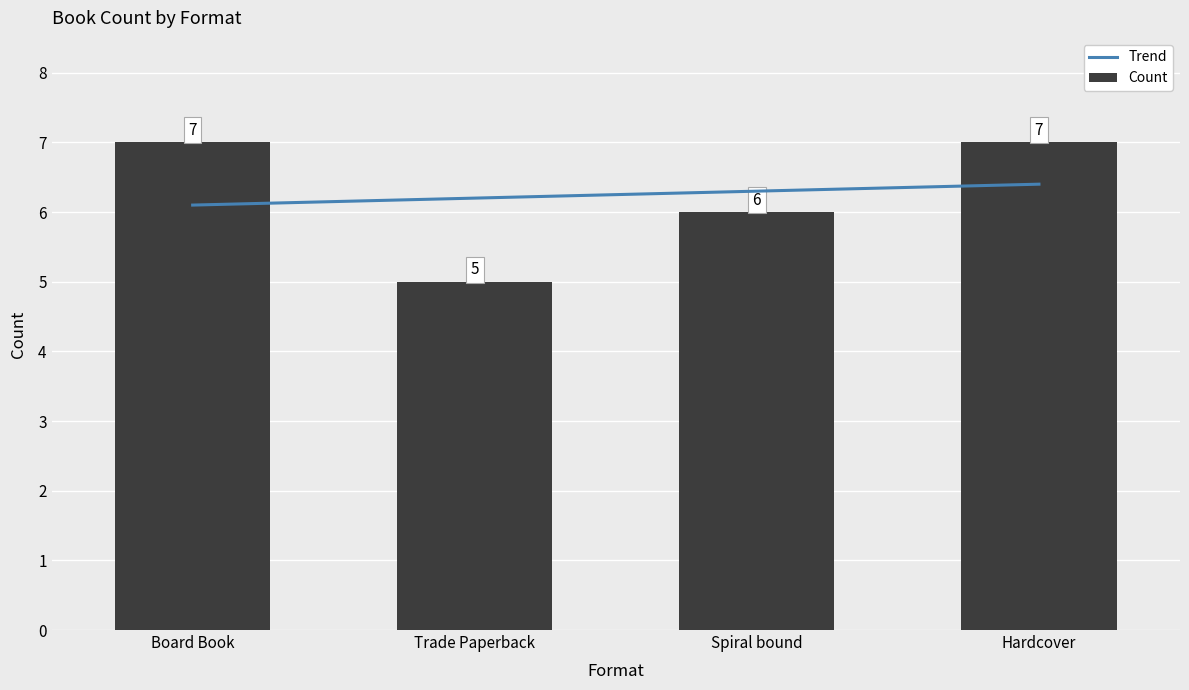

The chart shows a value of 5 at Trade Paperback. True or false?

True